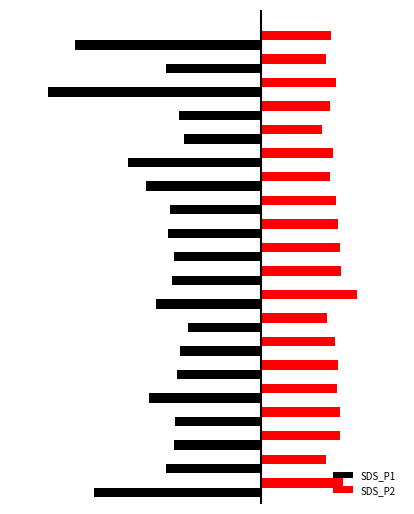

Where does the SDS_P1 series first go above -5?

2